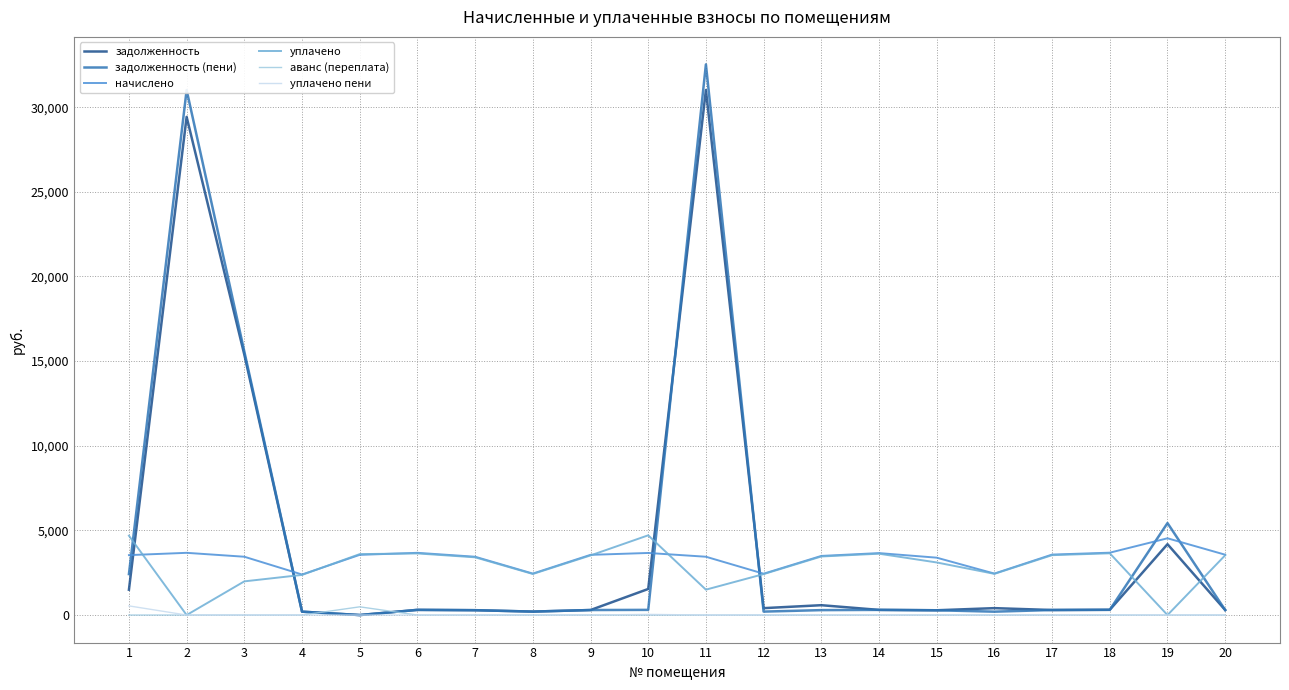

Which series has the widest spread of values?

задолженность (пени)